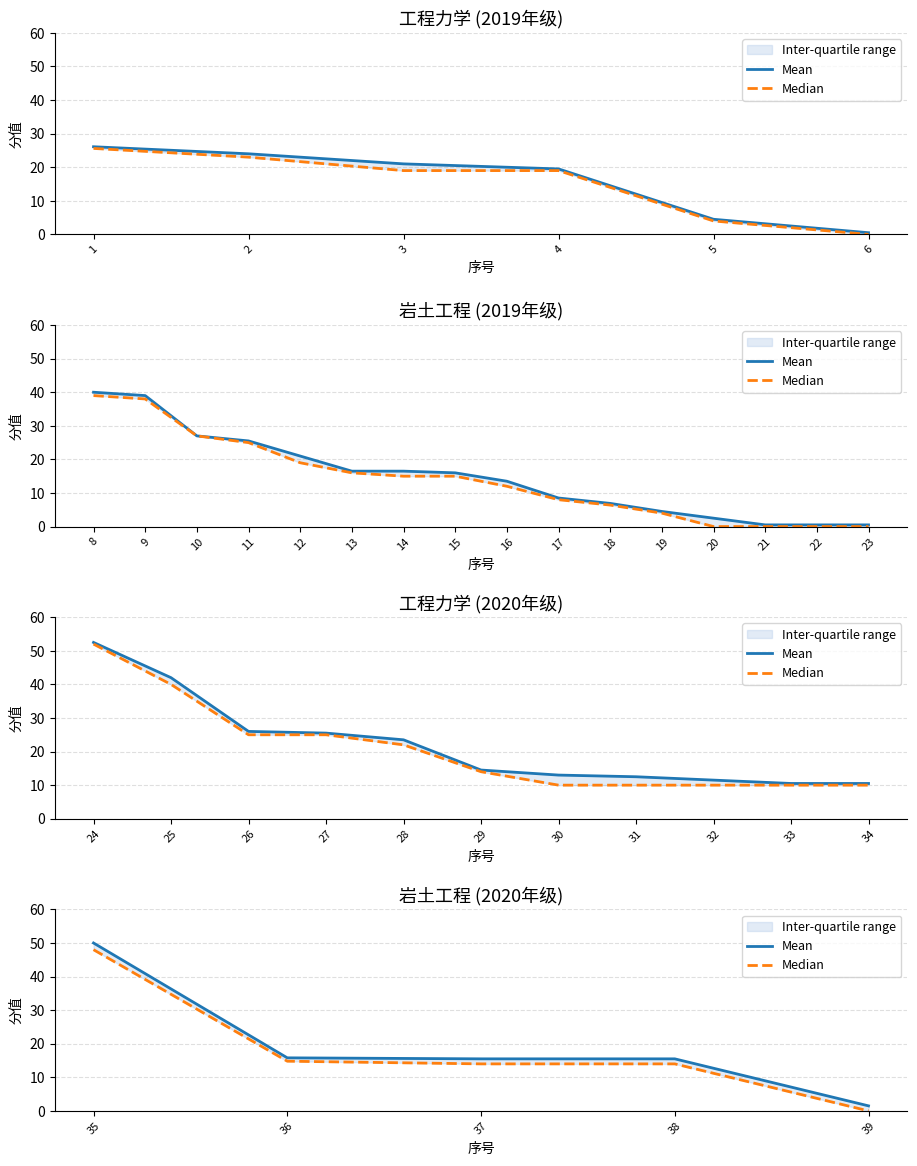

Does the chart display data point markers on the line(s)?

No